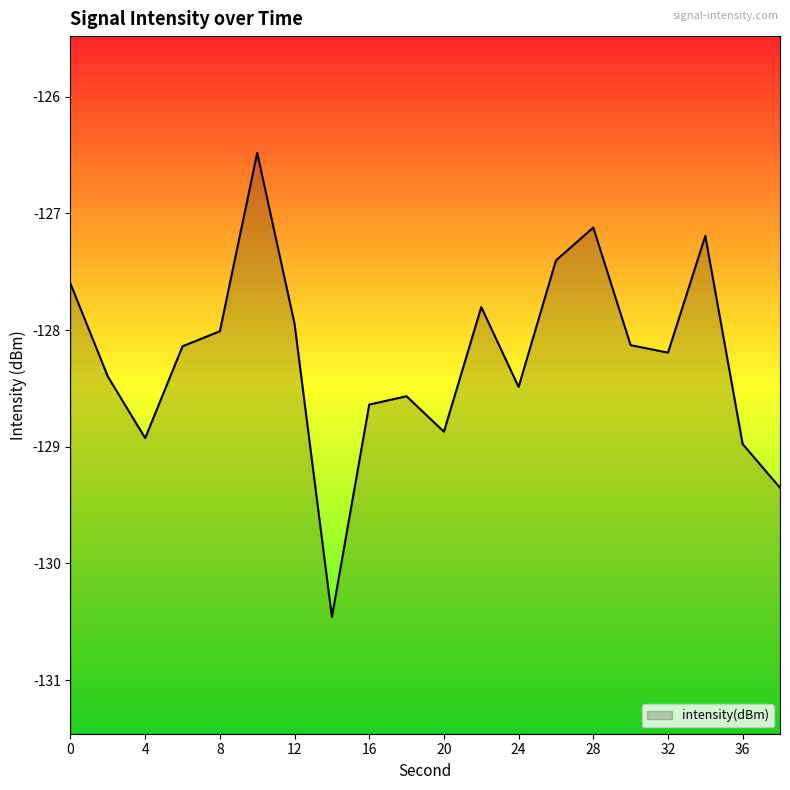

How many lines are shown in the chart?

1